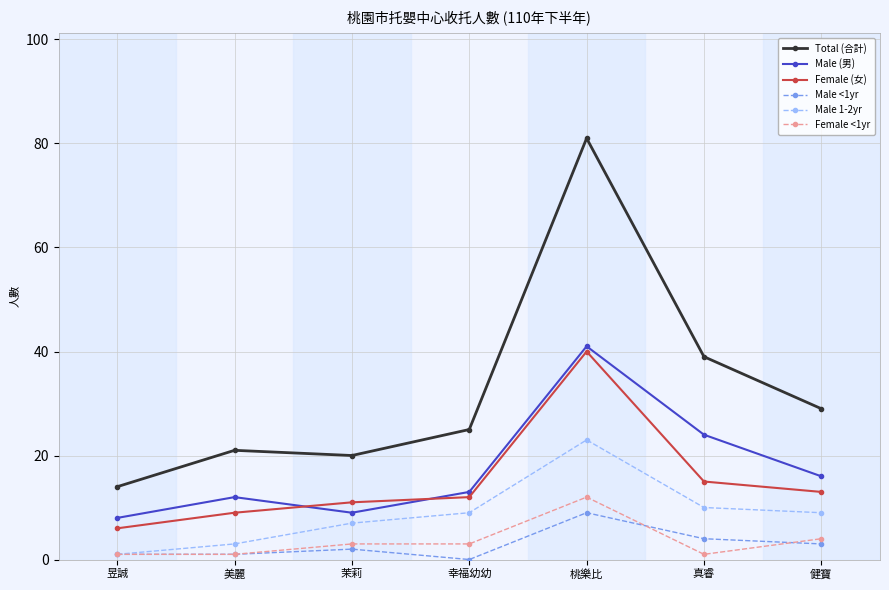

What is the sum of the Female (女) values at 桃樂比 and 美麗?

49